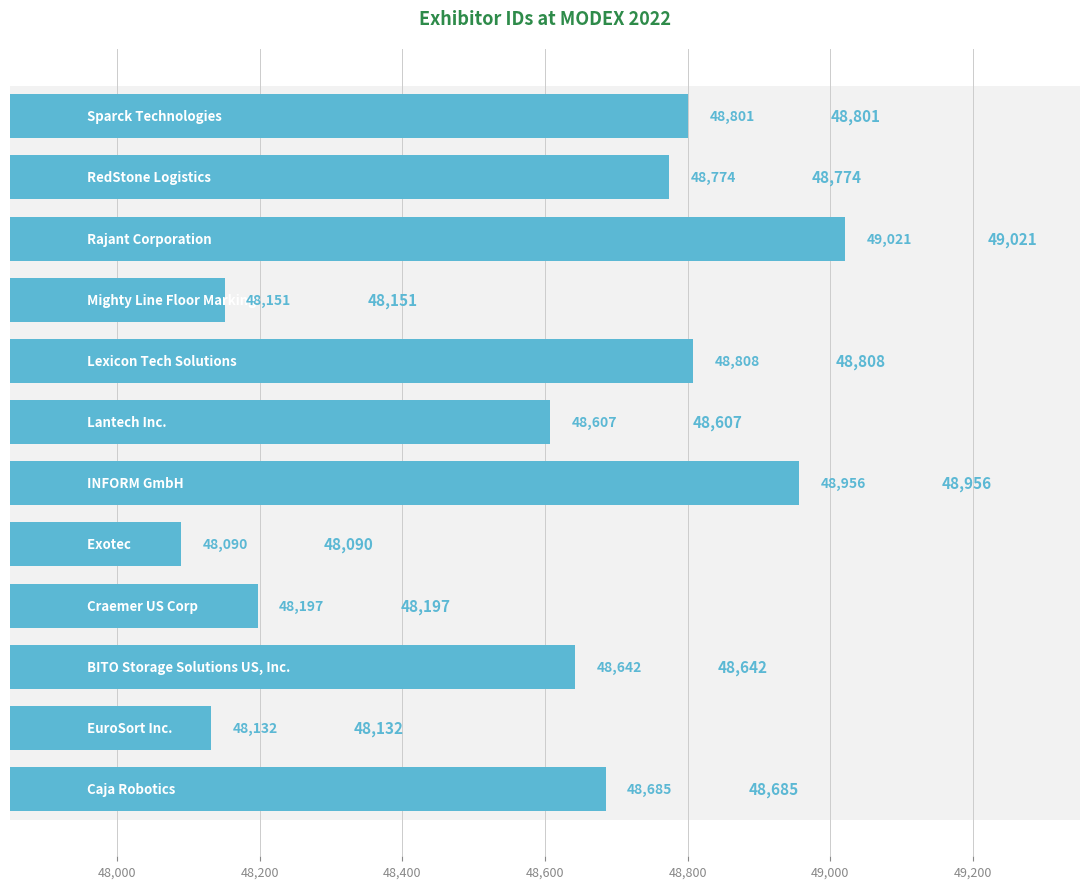

Is it true that the value at 47,800 is 31329?

False